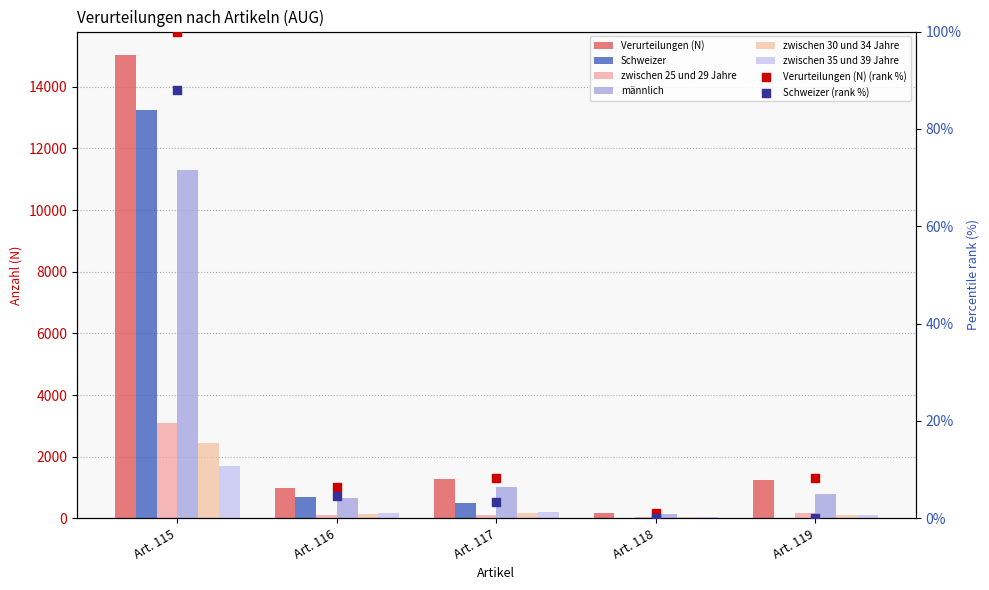

Which series has the largest total across all categories?

Verurteilungen (N)